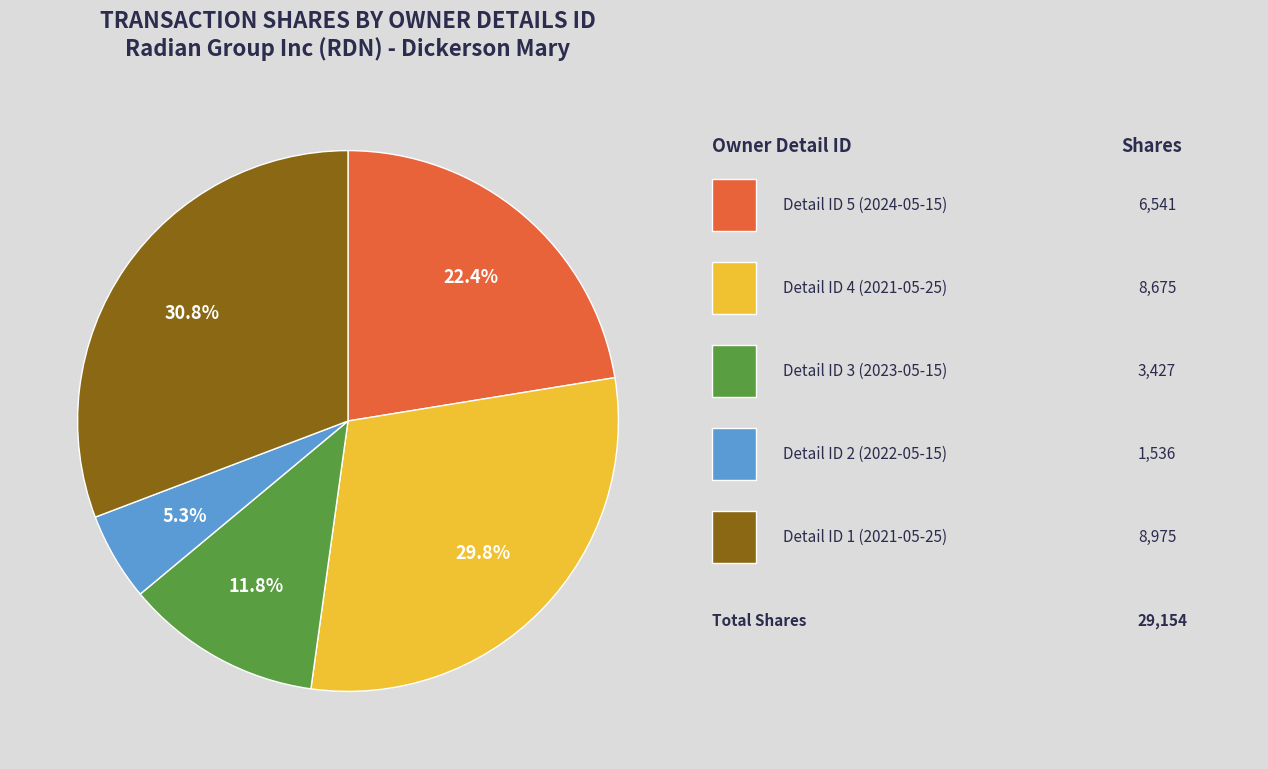

Does any single category account for the majority?

No